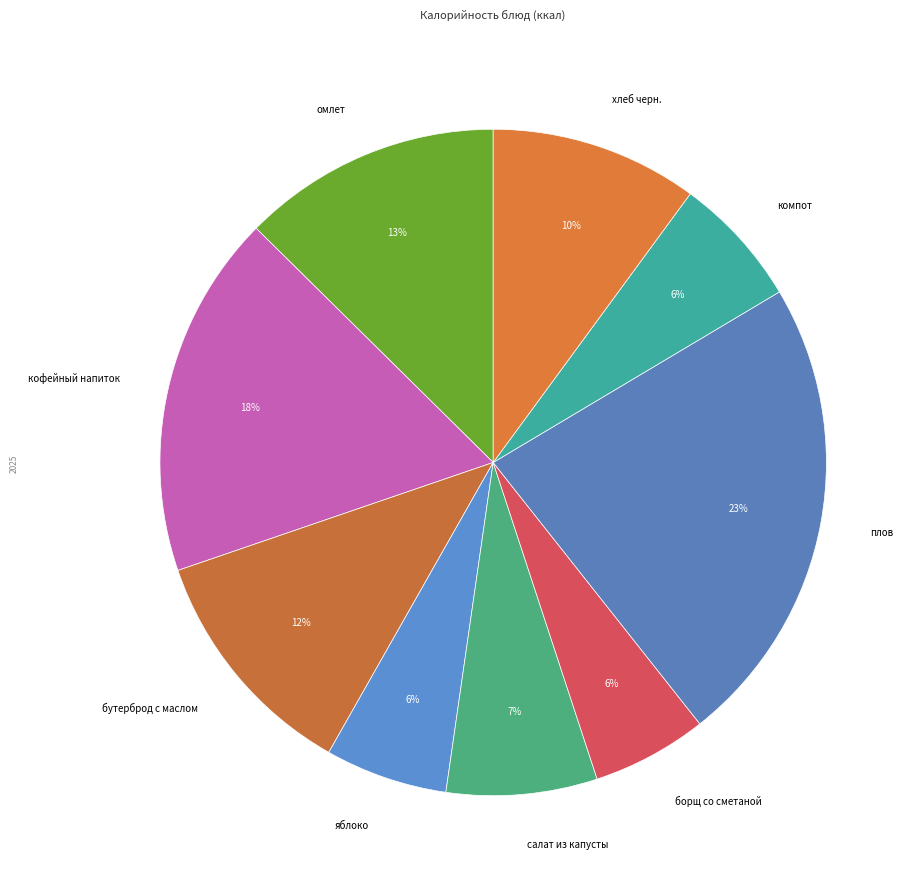

Which category has the biggest portion of the pie?

плов